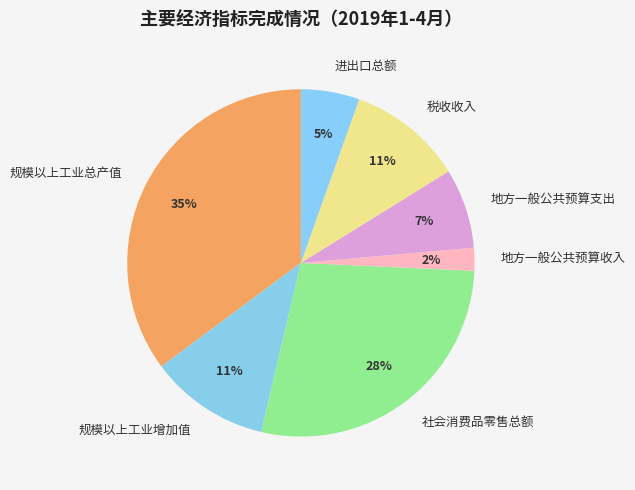

Is 社会消费品零售总额 the majority of the pie?

No